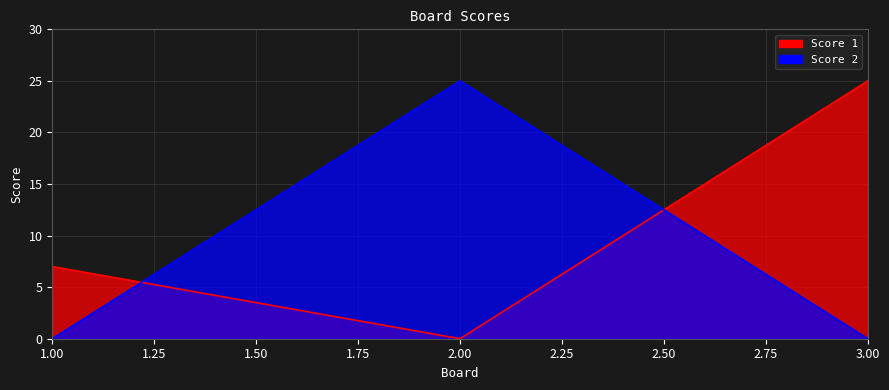

Read the Score 2 value at 2, to the nearest 5.

25